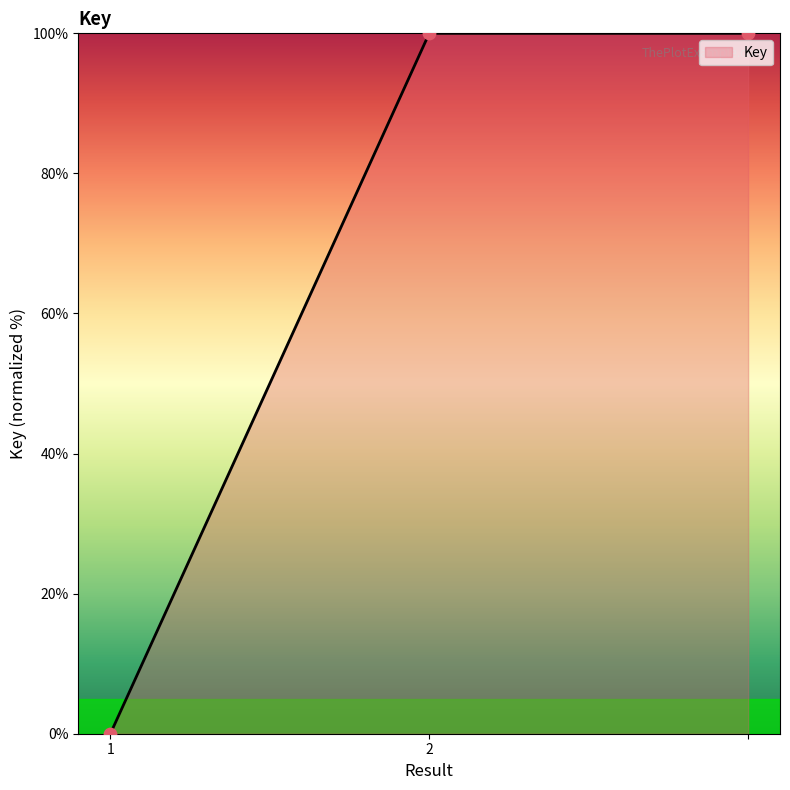

What is the average value?

67